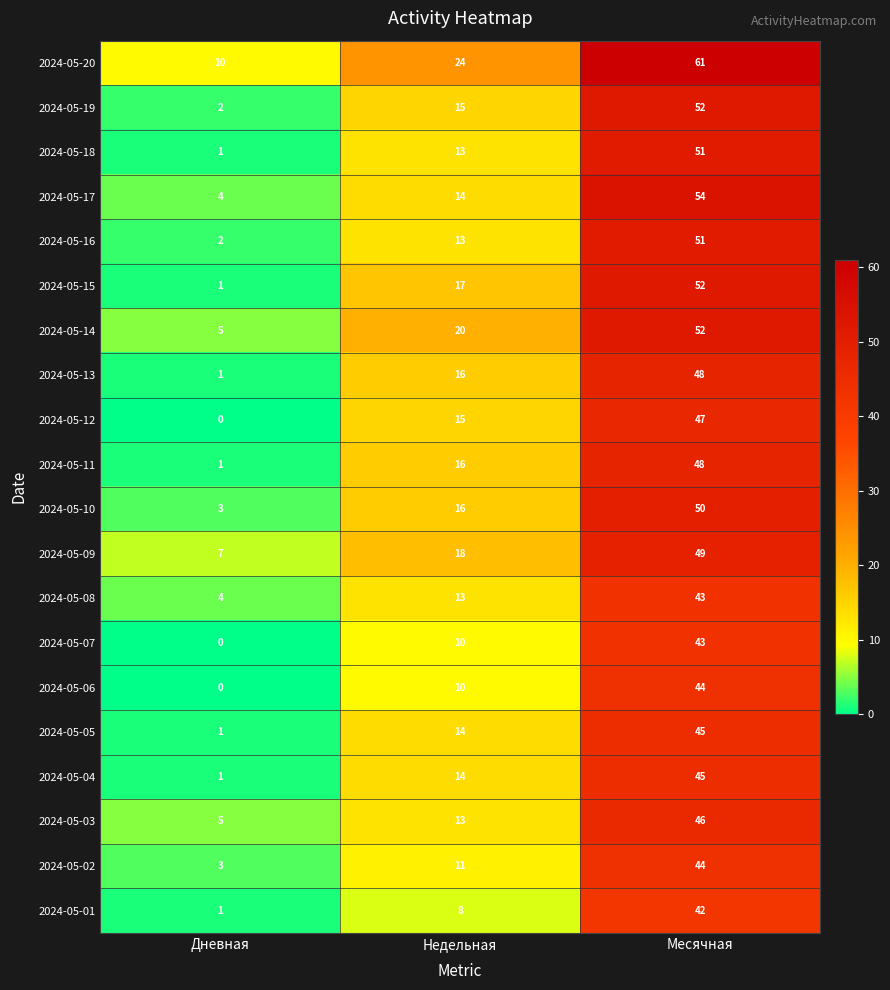

What is the difference between the 2024-05-15 values at Недельная and Дневная?

16